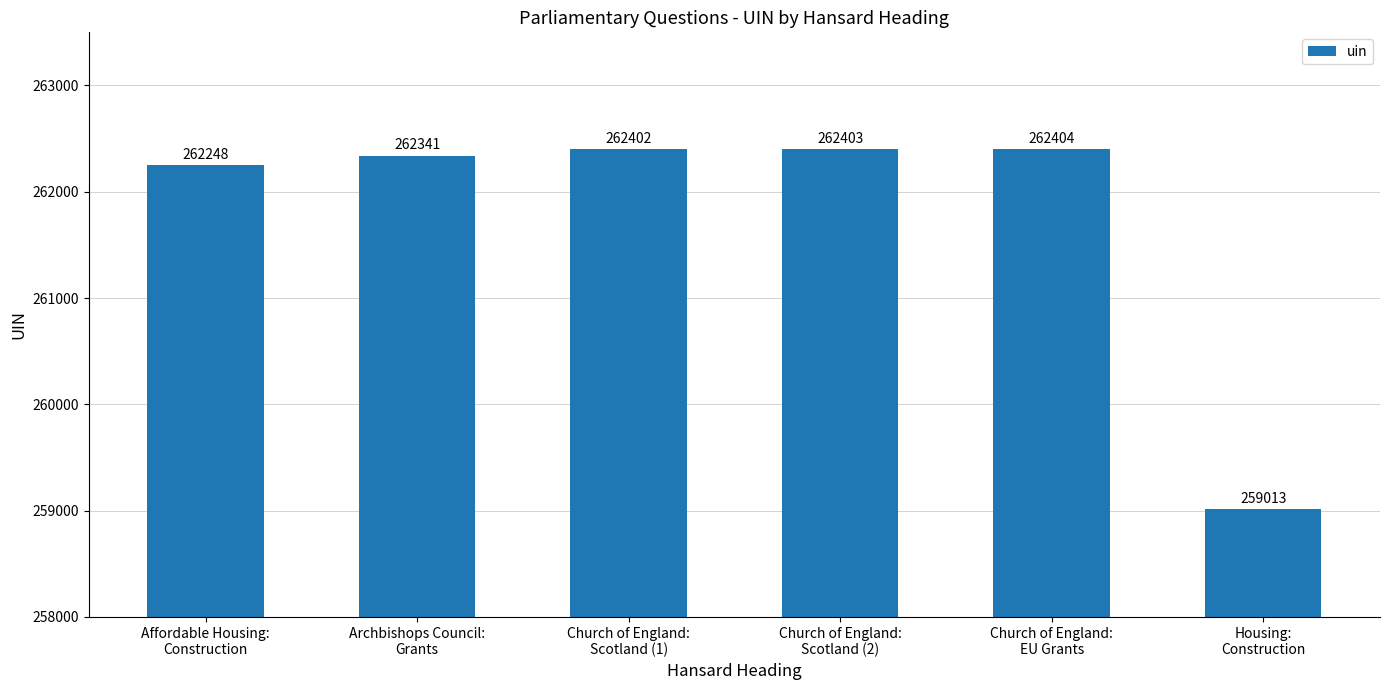

List the labels in order of value, largest first.

Church of England:
EU Grants, Church of England:
Scotland (2), Church of England:
Scotland (1), Archbishops Council:
Grants, Affordable Housing:
Construction, Housing:
Construction